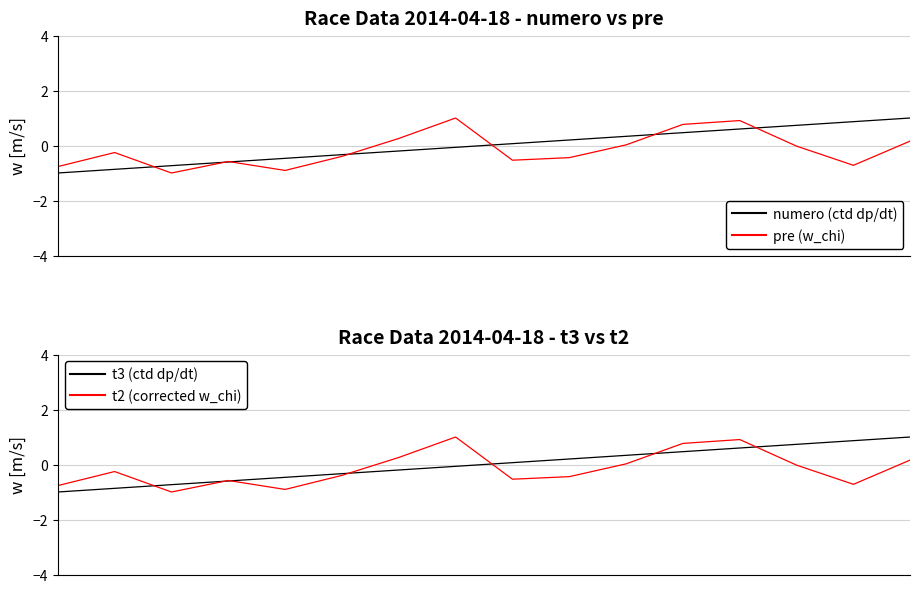

Reading left to right, what are all the values shown in this chart?

numero (ctd dp/dt): -1.0	-0.9	-0.7	-0.6	-0.5	-0.3	-0.2	-0.1	0.1	0.2	0.3	0.5	0.6	0.7	0.9	1.0
pre (w_chi): -0.8	-0.3	-1.0	-0.6	-0.9	-0.4	0.3	1.0	-0.5	-0.4	0.0	0.8	0.9	-0.0	-0.7	0.2
t3 (ctd dp/dt): -1.0	-0.9	-0.7	-0.6	-0.5	-0.3	-0.2	-0.1	0.1	0.2	0.3	0.5	0.6	0.7	0.9	1.0
t2 (corrected w_chi): -0.8	-0.3	-1.0	-0.6	-0.9	-0.4	0.3	1.0	-0.5	-0.4	0.0	0.8	0.9	-0.0	-0.7	0.2